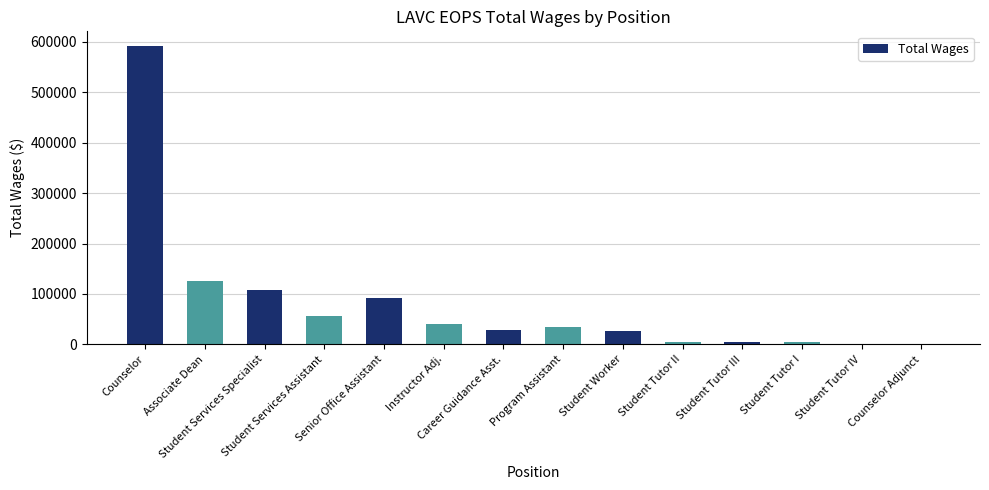

The chart shows a value of 125214 at Associate Dean. True or false?

True